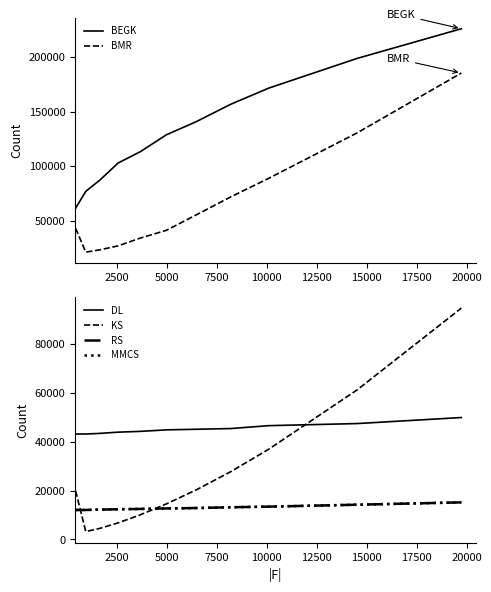

What is the maximum value for BMR?

185448